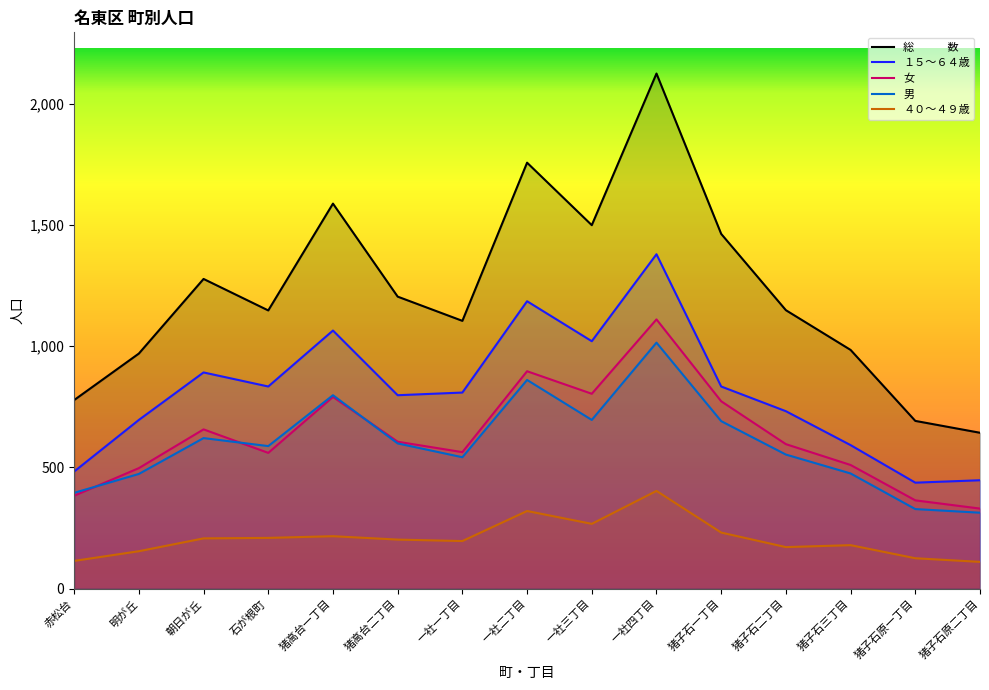

What is the difference between the maximum and minimum values in the ４０～４９歳 series?

293